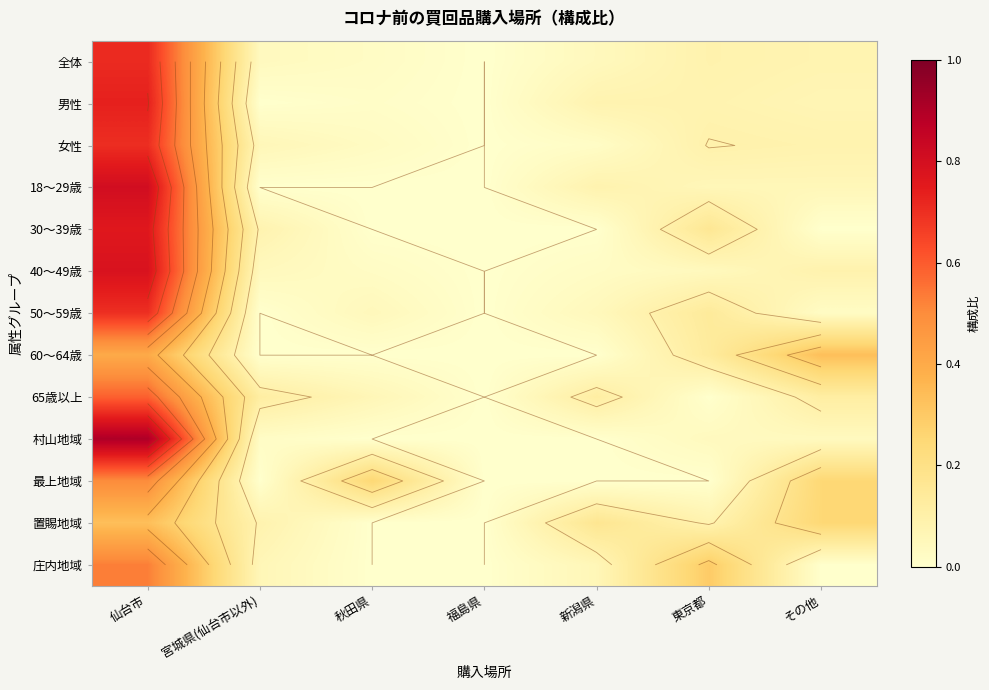

The 50～59歳 series shows 0.1 at 東京都. True or false?

True